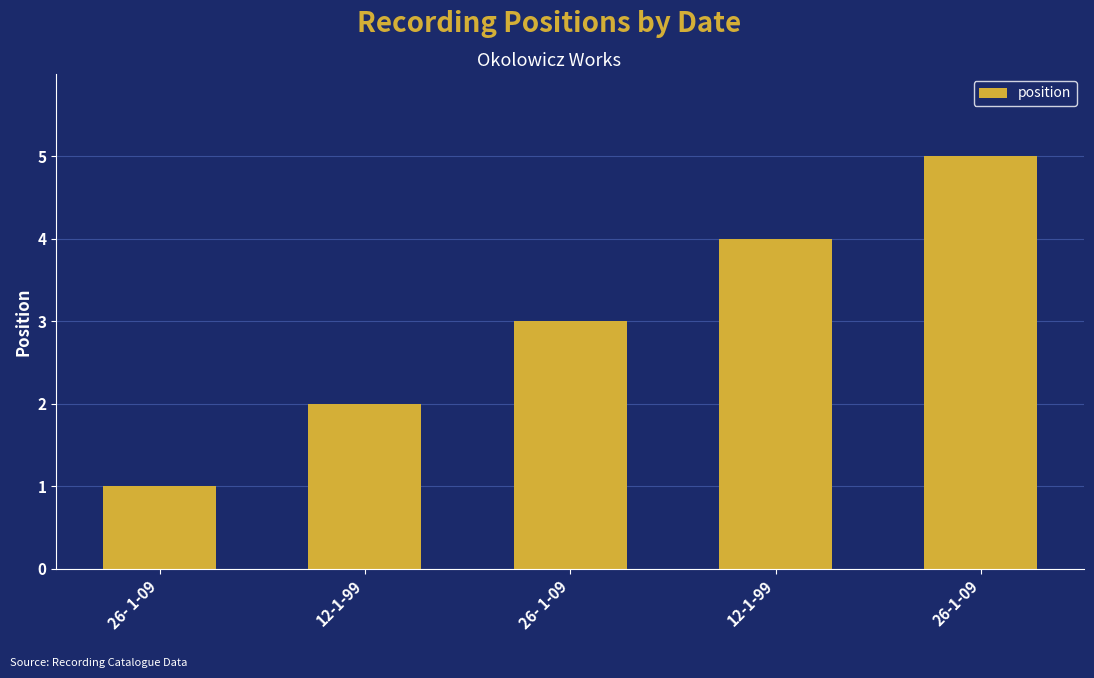

The value at 26- 1-09 is 4. True or false?

False